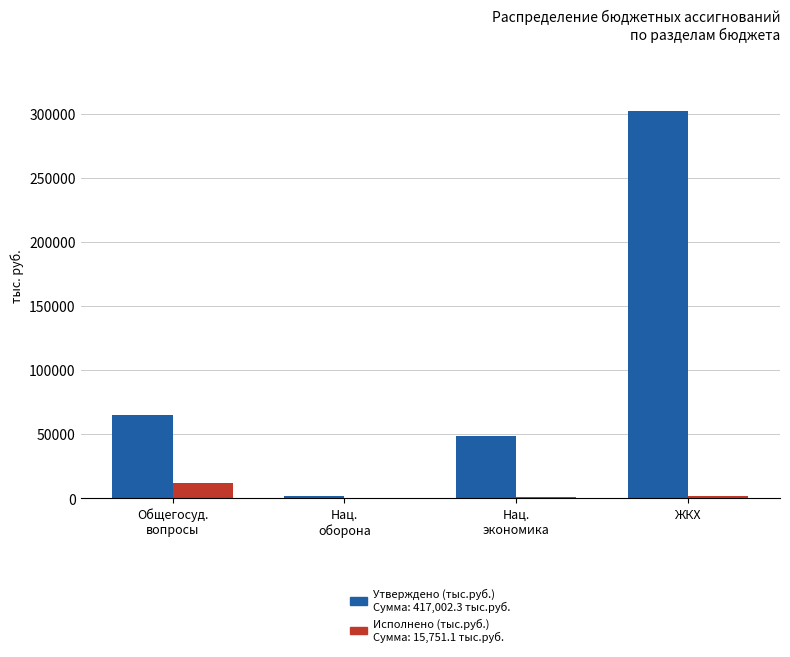

Which category has the highest value across all series?

ЖКХ